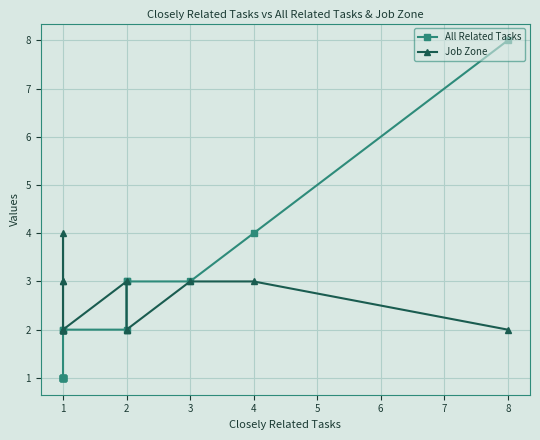

Where is Job Zone nearest to the value 3?

4